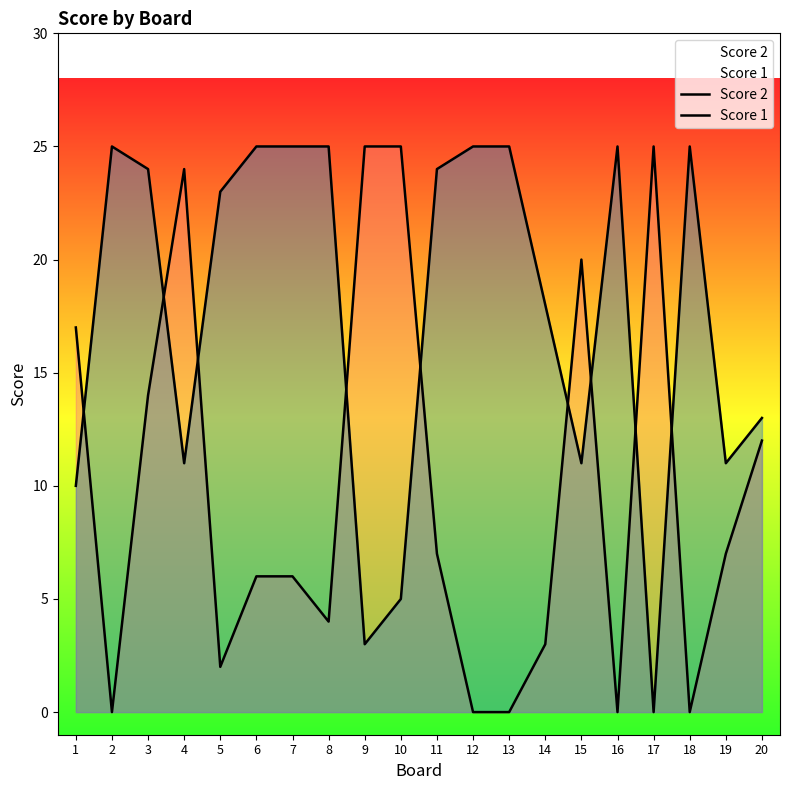

What is the difference between the maximum and minimum values in the Score 1 series?

25